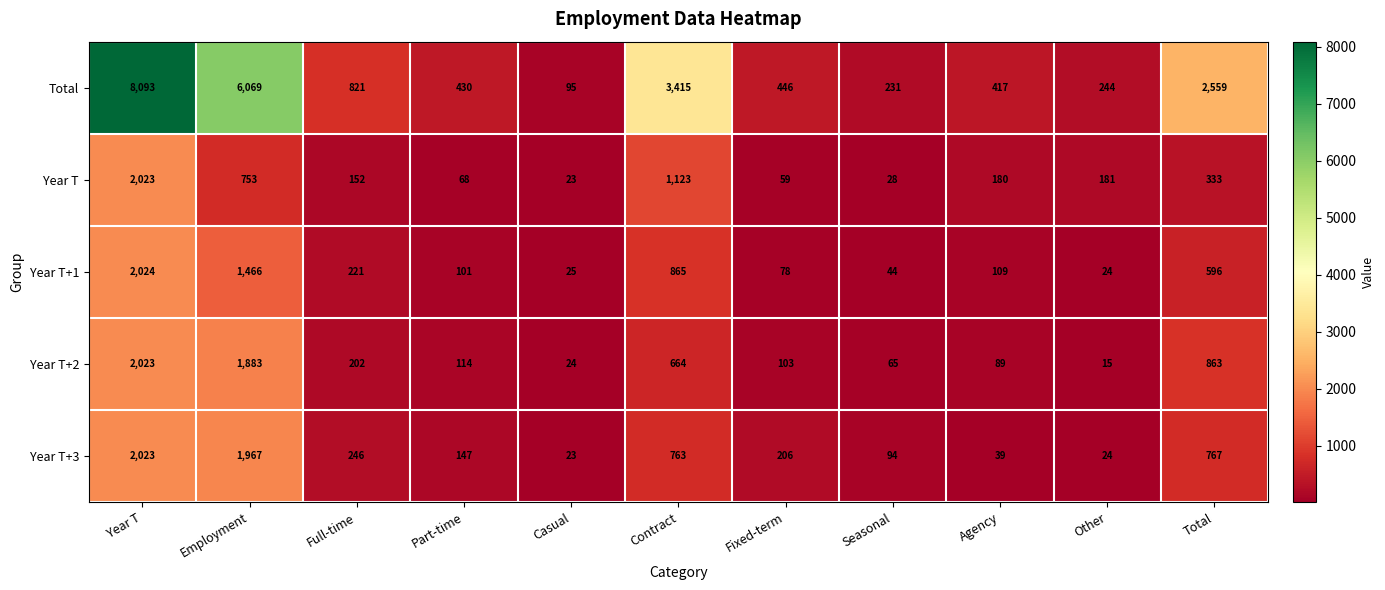

Count the number of data series in this chart.

5